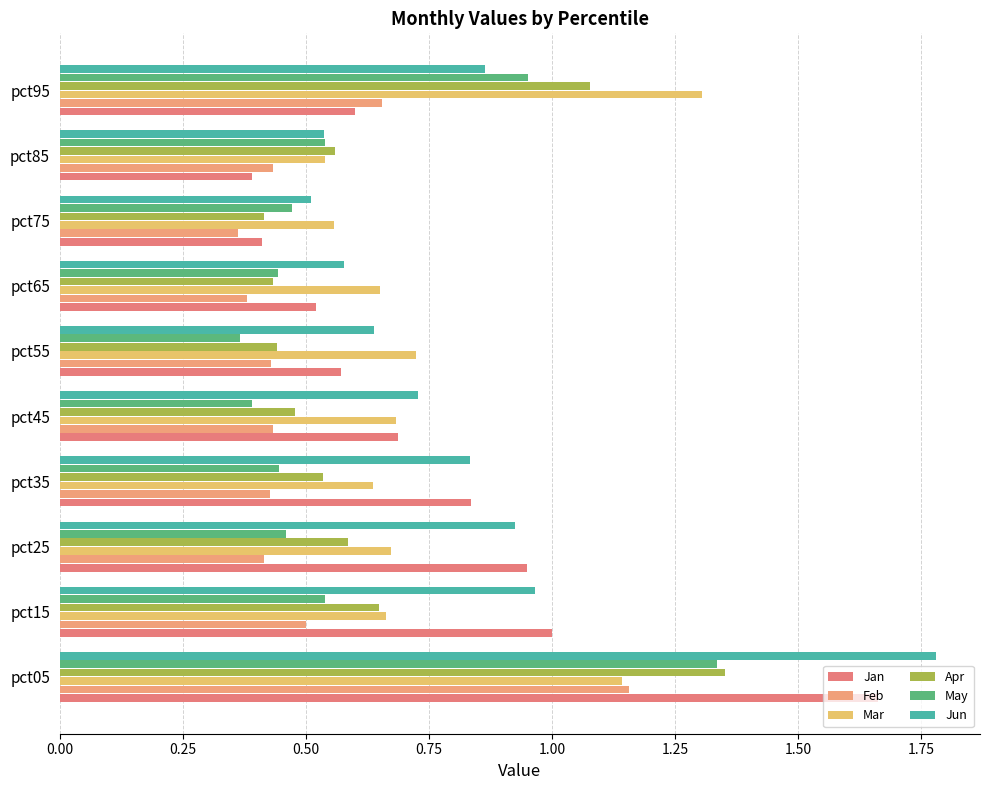

How many data points does each series have?

10